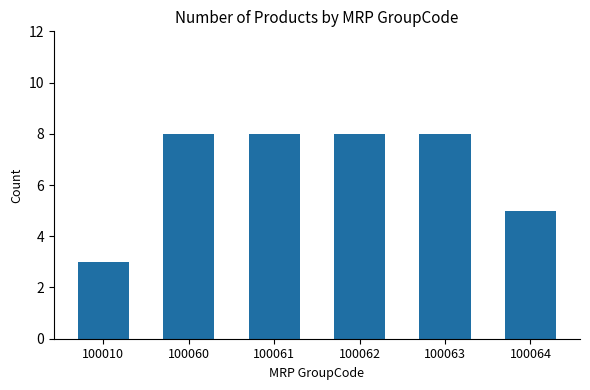

Does the chart contain stacked bars?

No